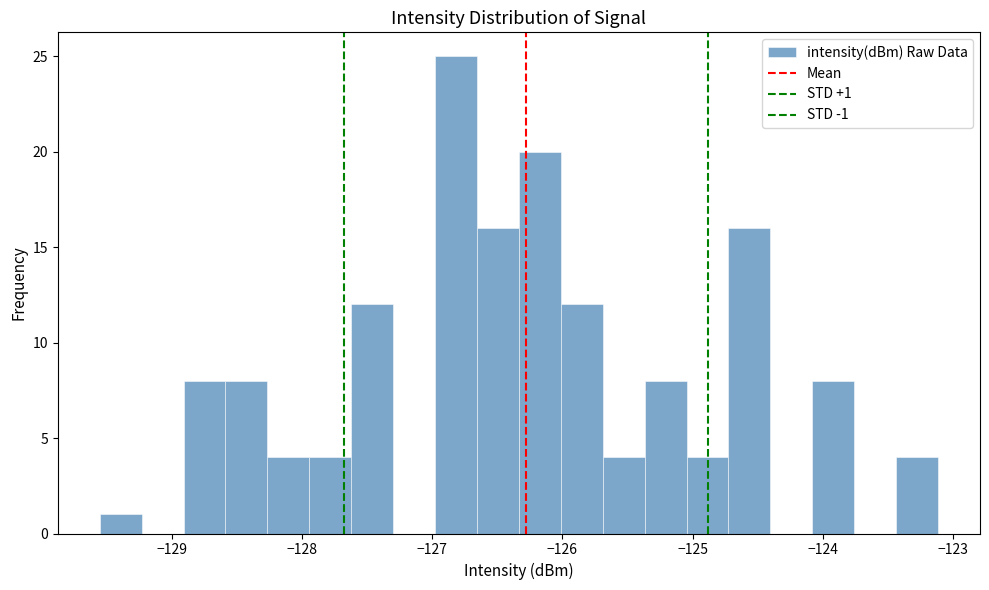

Around what value on the x-axis is the tallest bar? Give the approximate position of its centre, as read against the axis.

-126.8